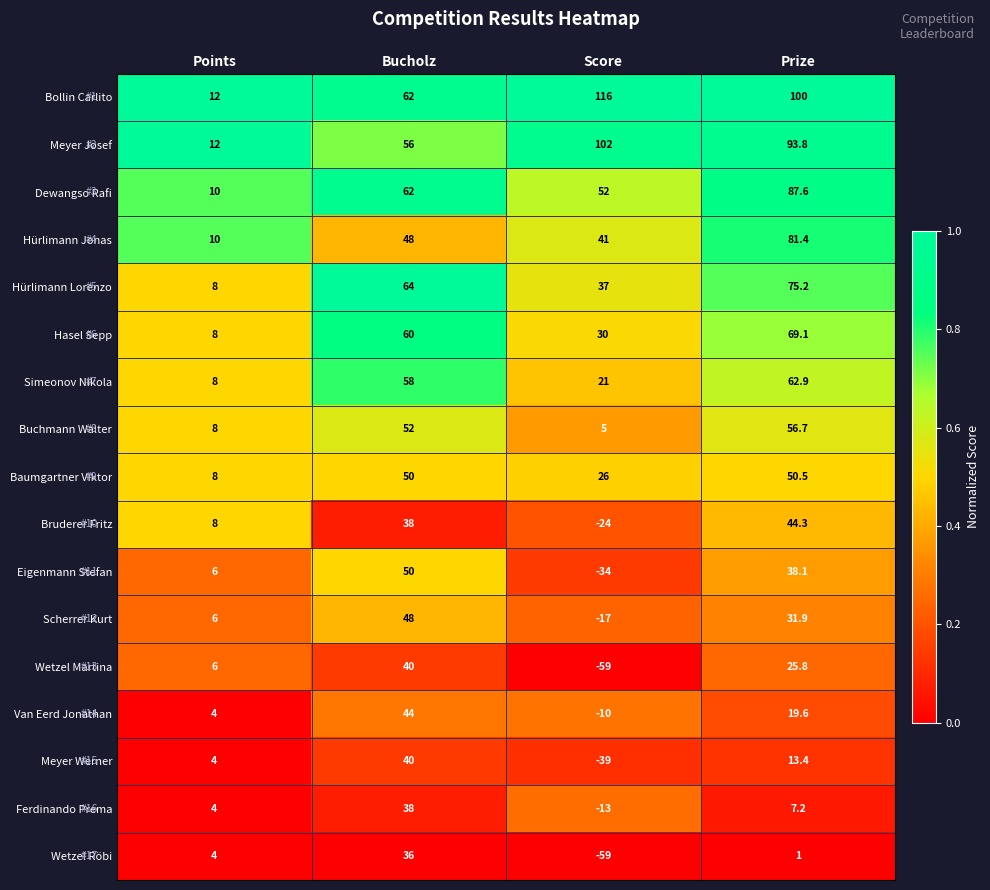

The value of Hasel Sepp at Score is 30.0. True or false?

True